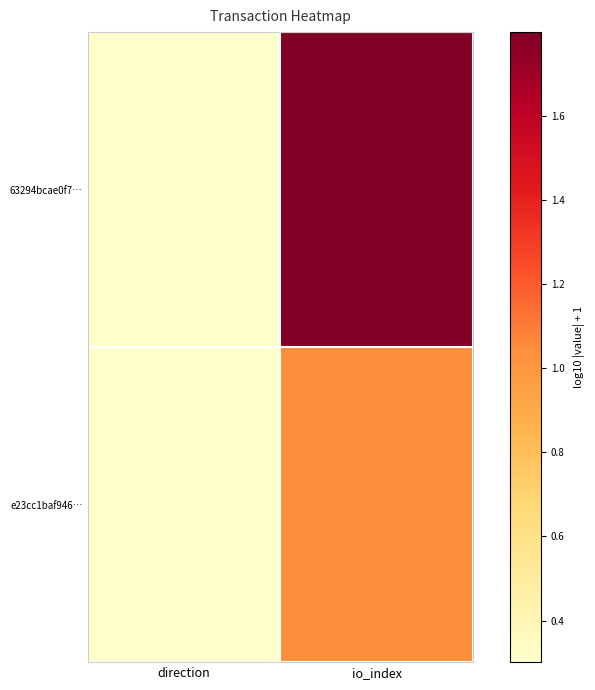

How many categories are shown in the chart?

2